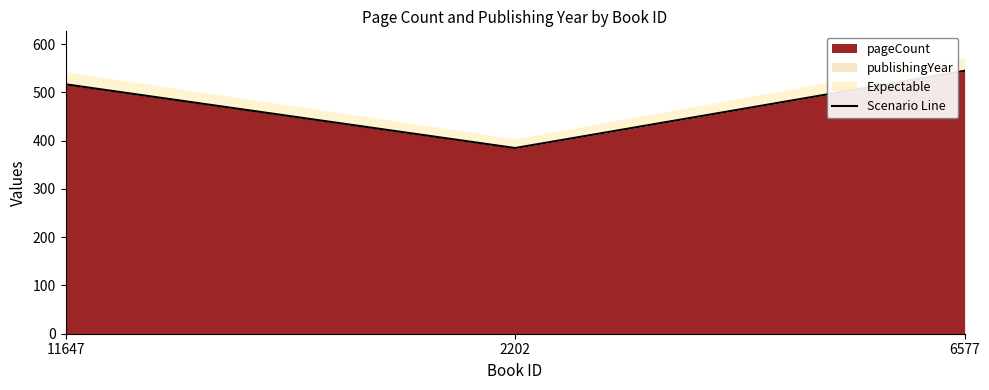

What is the difference between the maximum and minimum values?

160.0